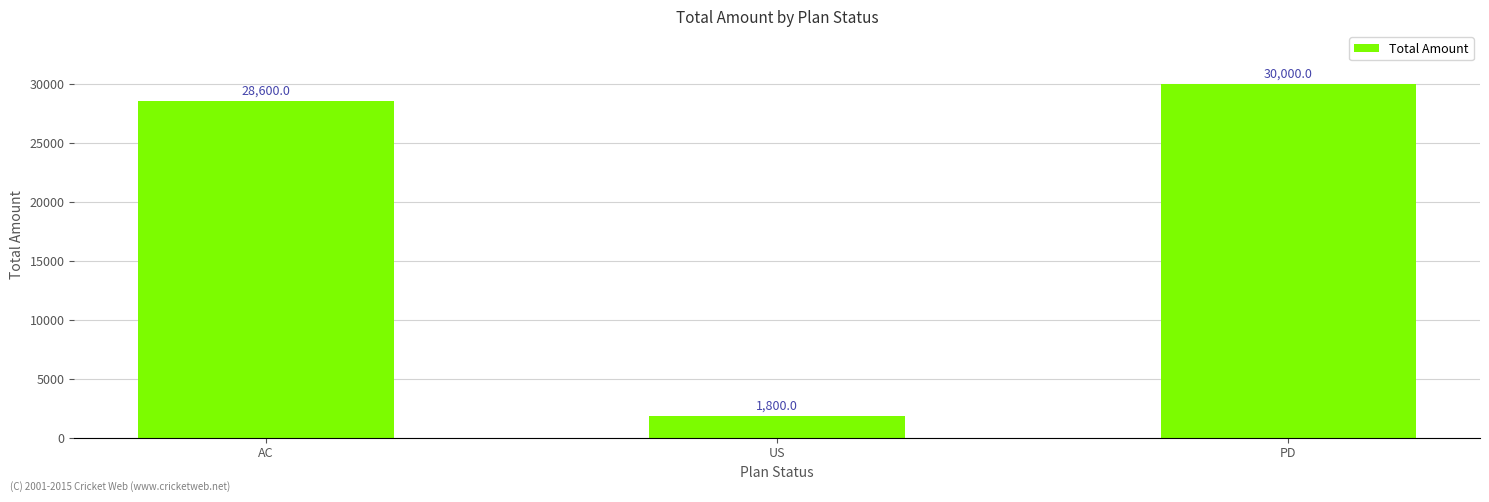

Between PD and AC, which is larger?

PD